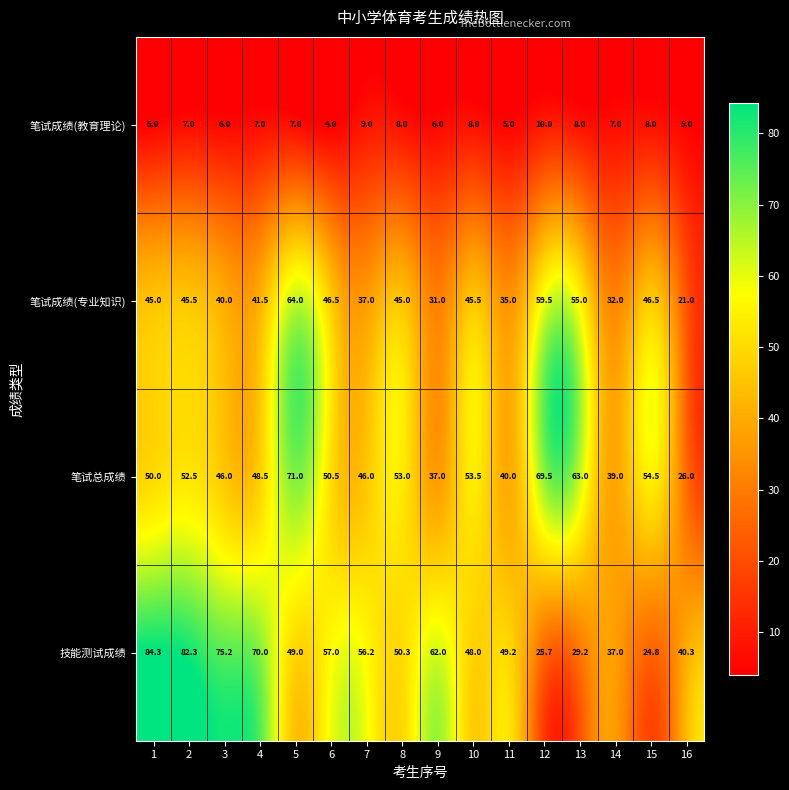

What is the sum of the 笔试总成绩 values at 14 and 5?

110.0